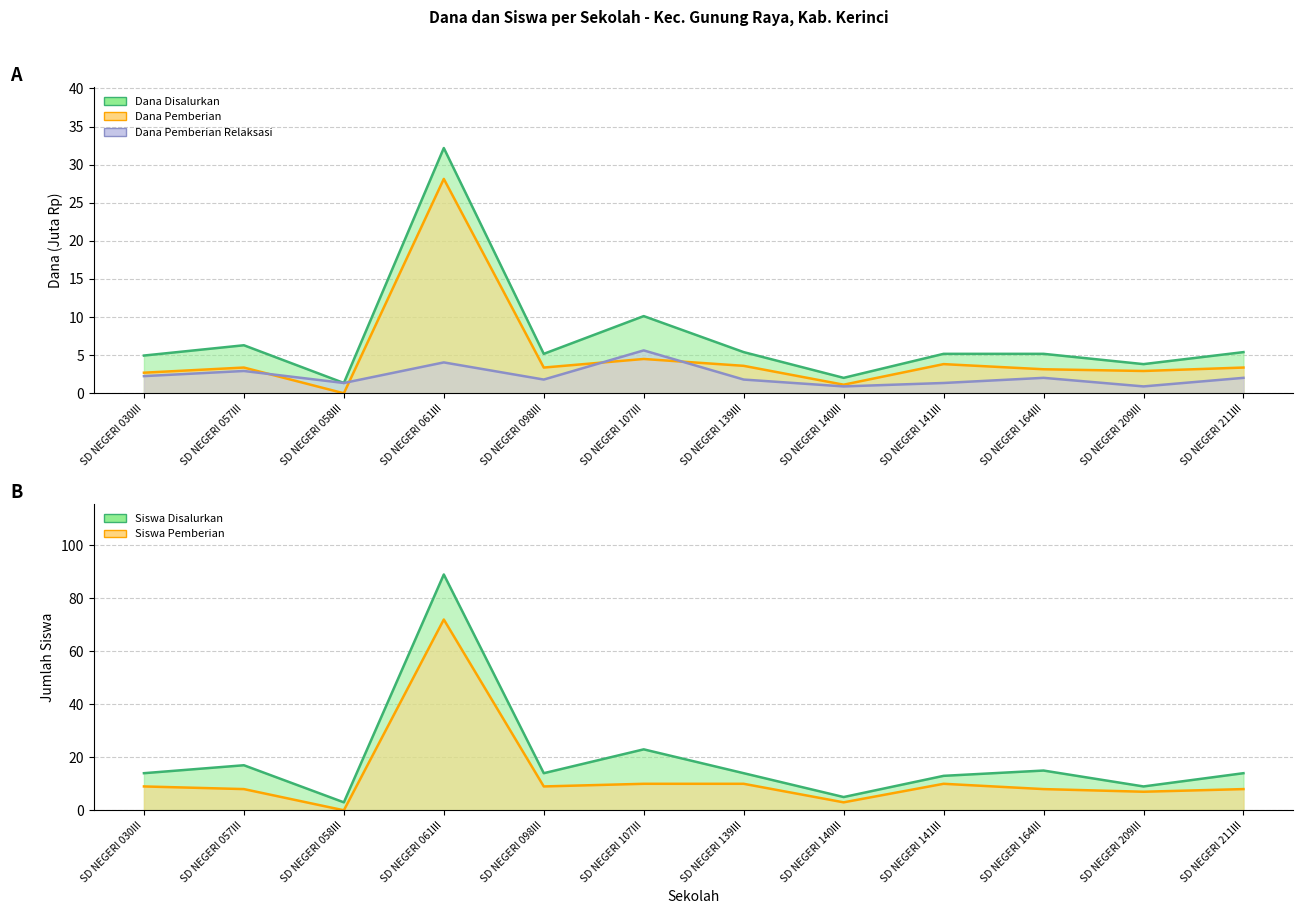

Where is Siswa Disalurkan nearest to the value 46?

SD NEGERI 107III